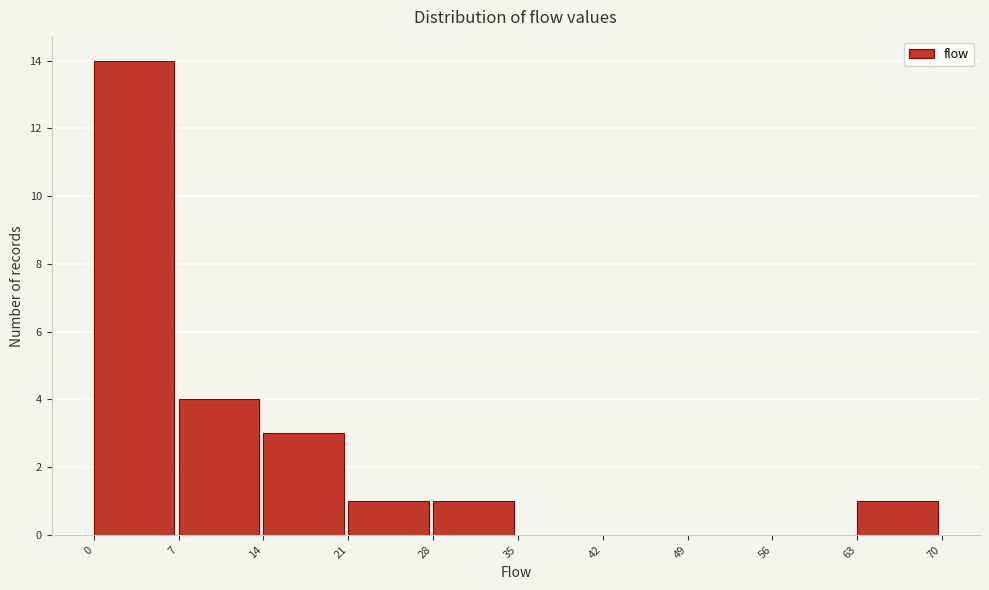

What is the height of the bar covering 28 to 35 on the x-axis? The values are not printed on the chart, so give them approximately, as read against the axis.

1